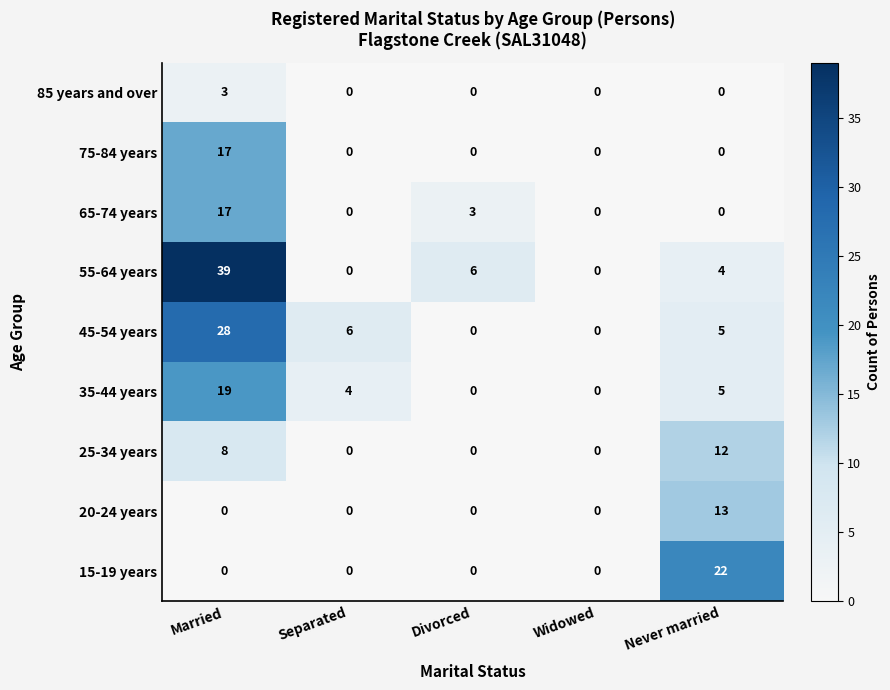

The 75-84 years series shows -6 at Widowed. True or false?

False